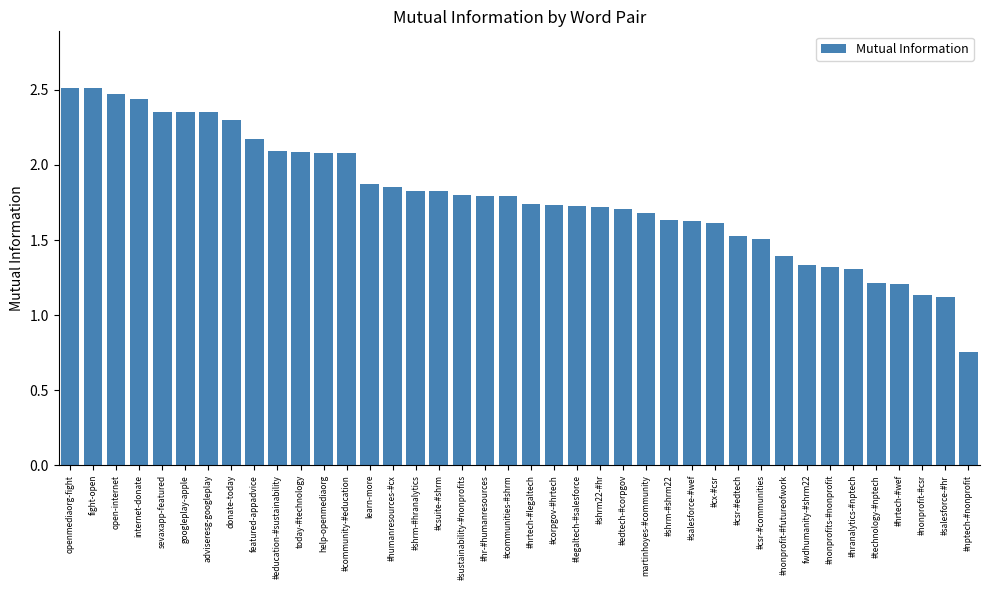

What is the change in value from #salesforce-#wef to fwdhumanity-#shrm22?

-0.3